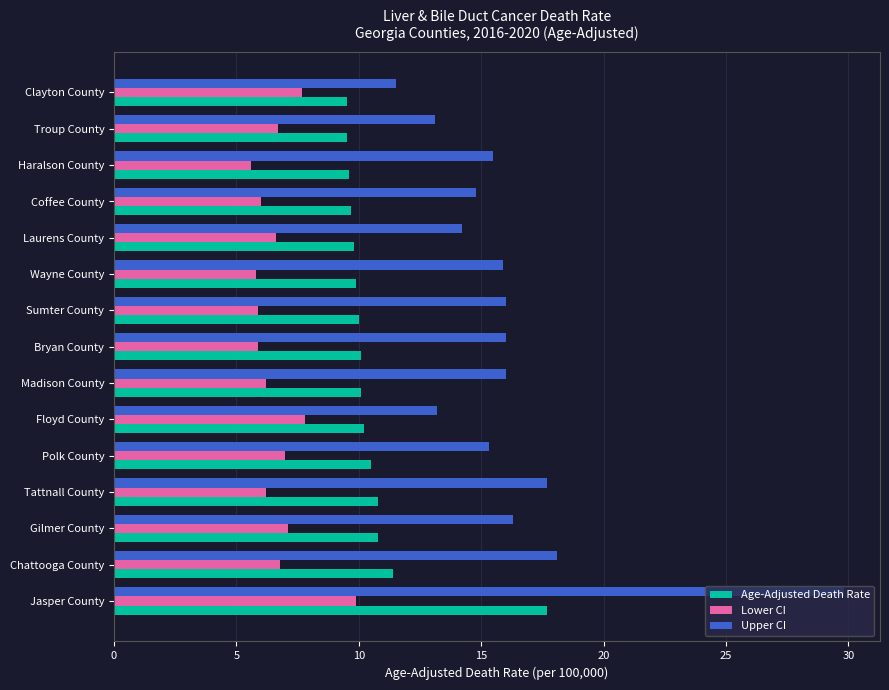

What is the difference between the Lower CI values at Clayton County and Bryan County?

1.8